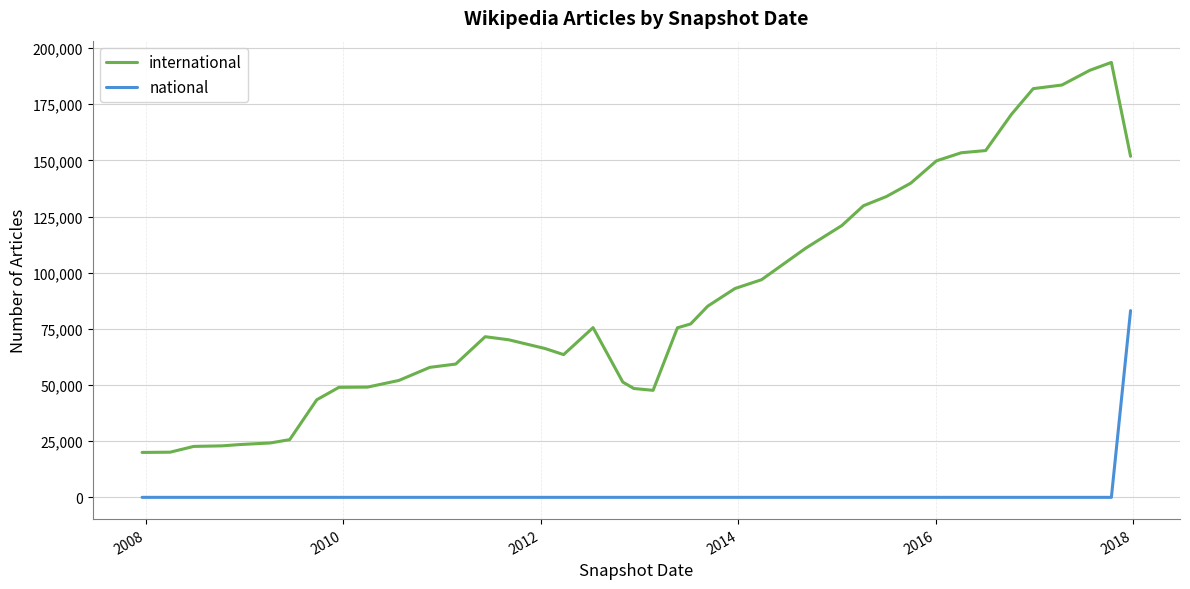

Rank the series by their average value, from highest to lowest.

international, national